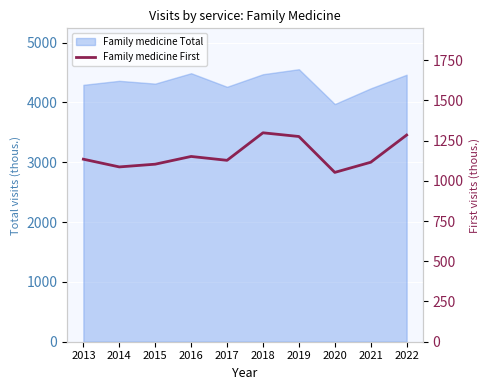

Where is the first local maximum?

2016